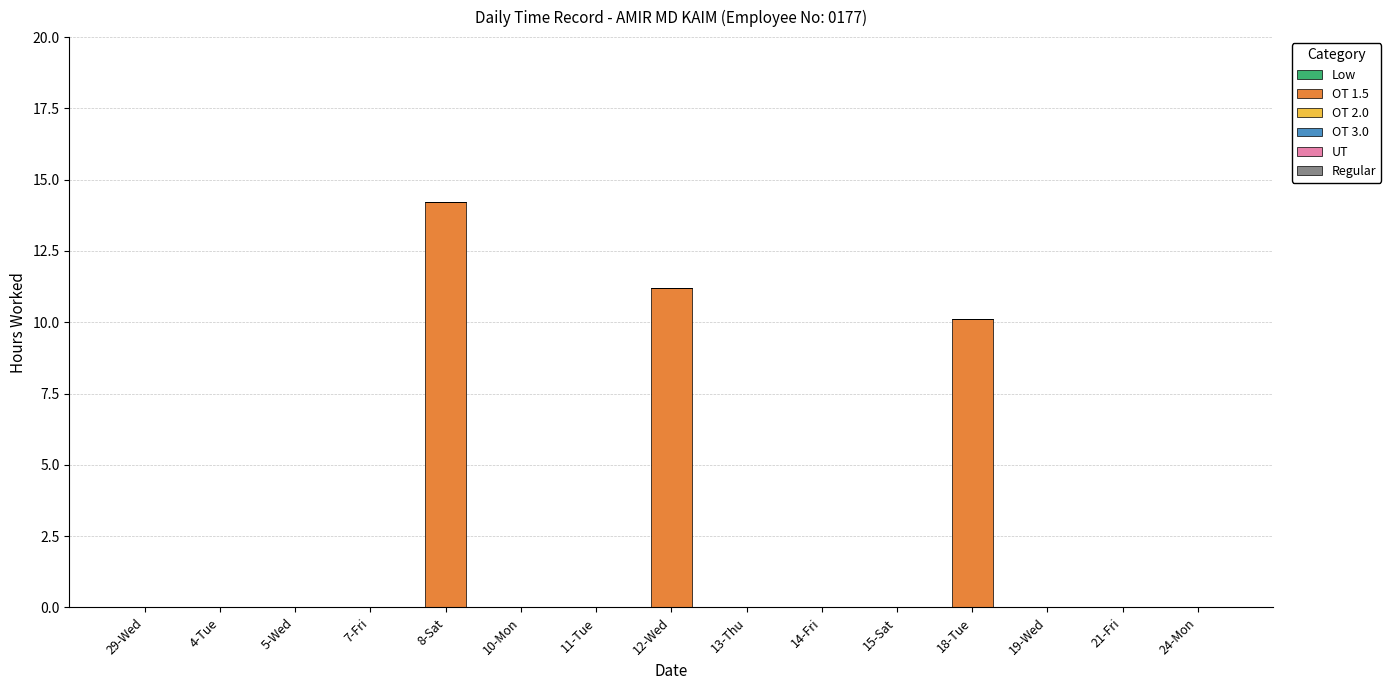

What is the greatest value displayed?

14.2